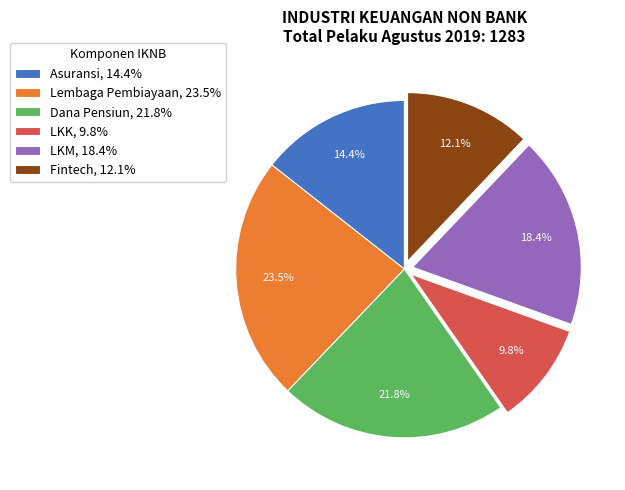

How many segments does this pie chart have?

6